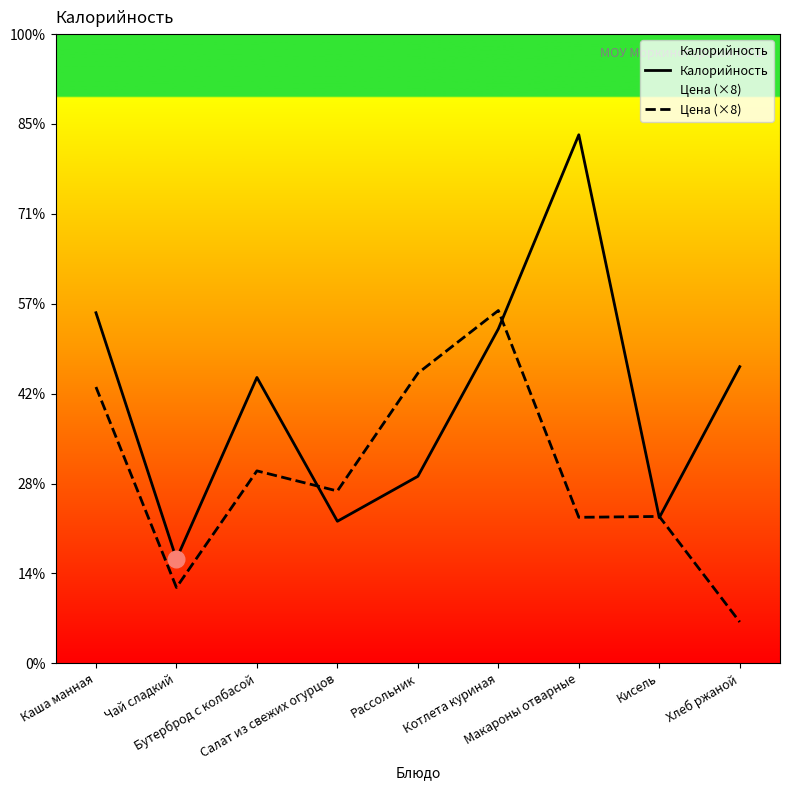

Which category has the highest value in the Цена (×8) series?

Котлета куриная